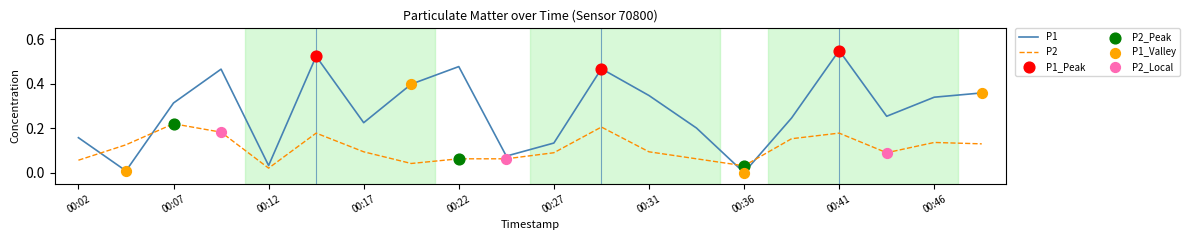

Which series has the largest range (max minus min)?

P1